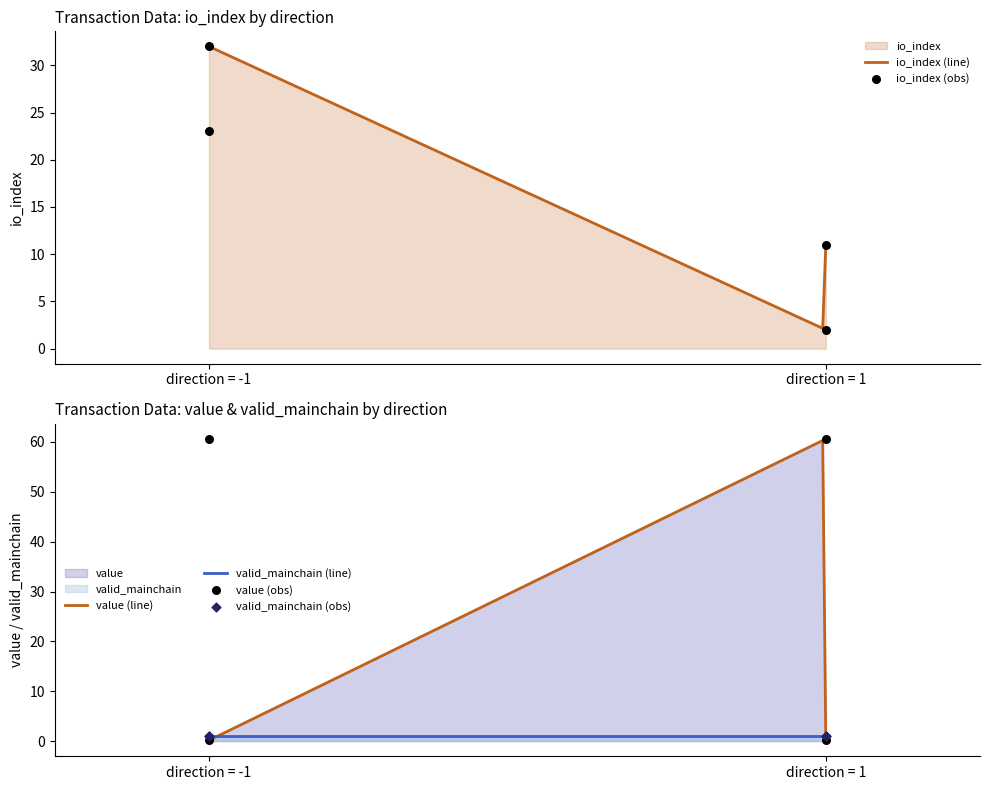

What is the lowest value of the io_index (line) series?

2.2